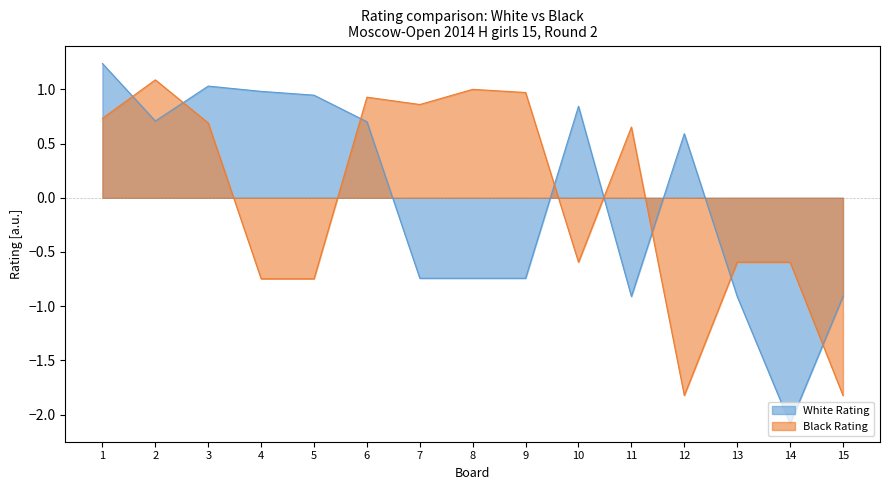

At which category does White Rating reach its first local peak?

3